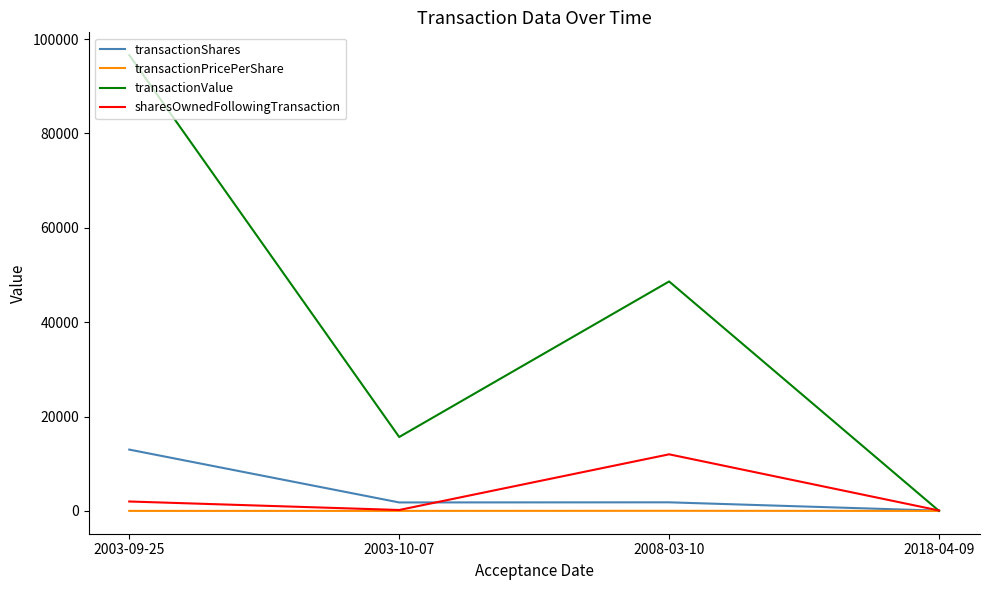

True or false: sharesOwnedFollowingTransaction has more than 0 interior local peaks.

True